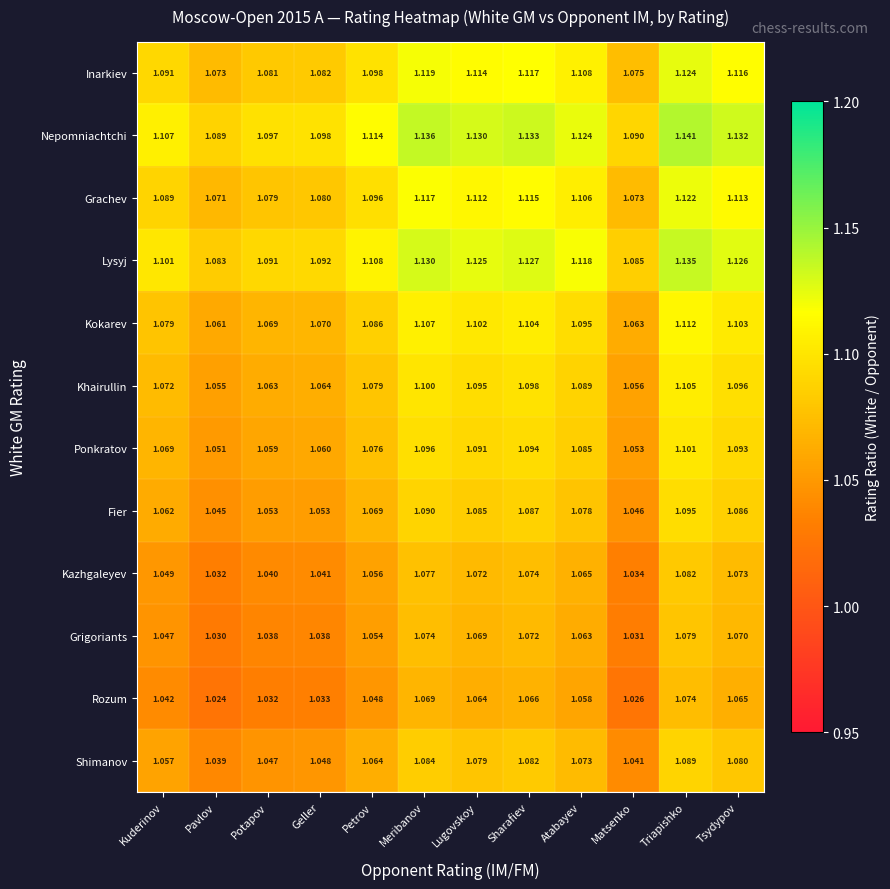

At which category is the sum across all series the highest?

Triapishko